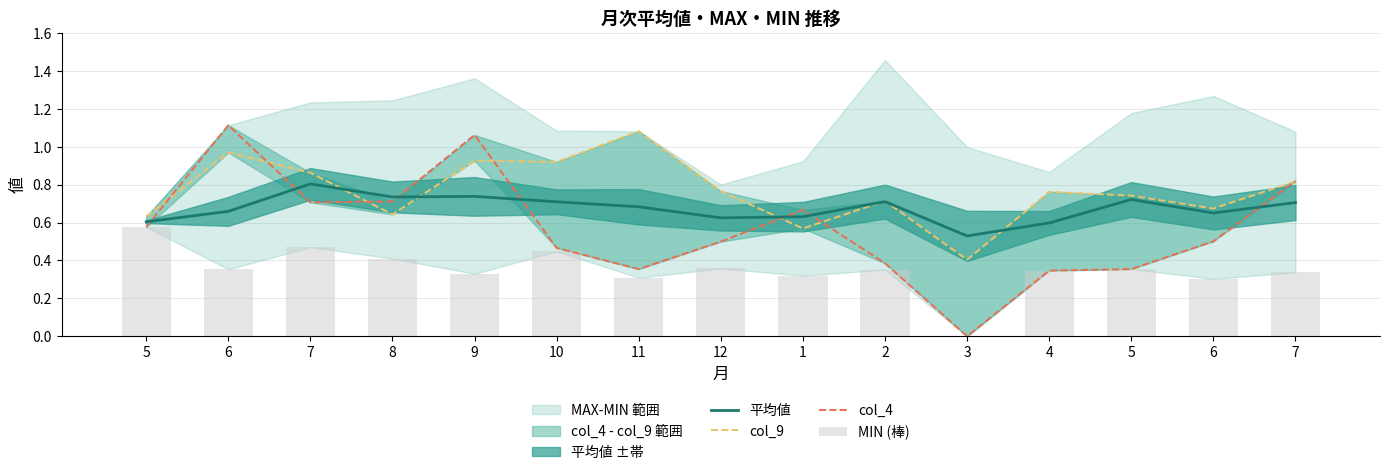

What is the difference between the highest and lowest values at 2?

0.4